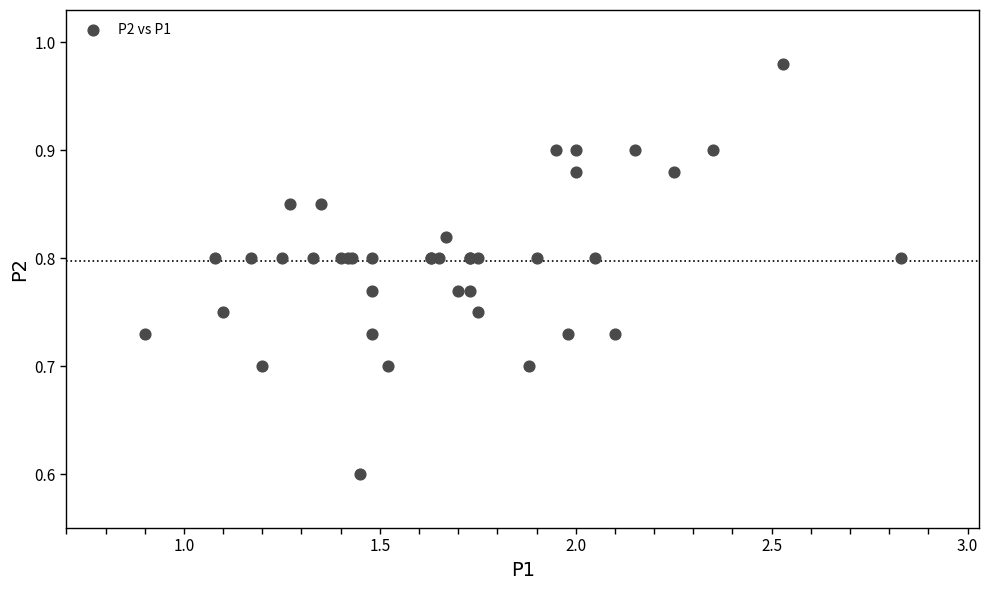

What Y value in the scatter plot is closest to 0?

0.6